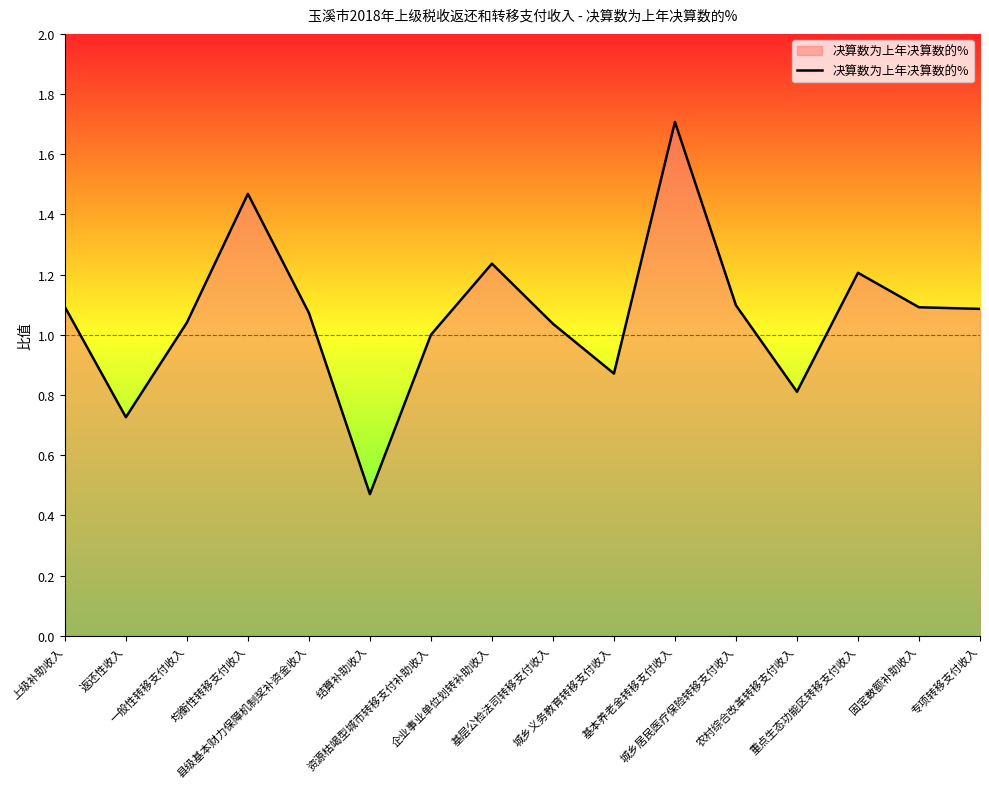

What is the maximum value shown in the chart?

1.7